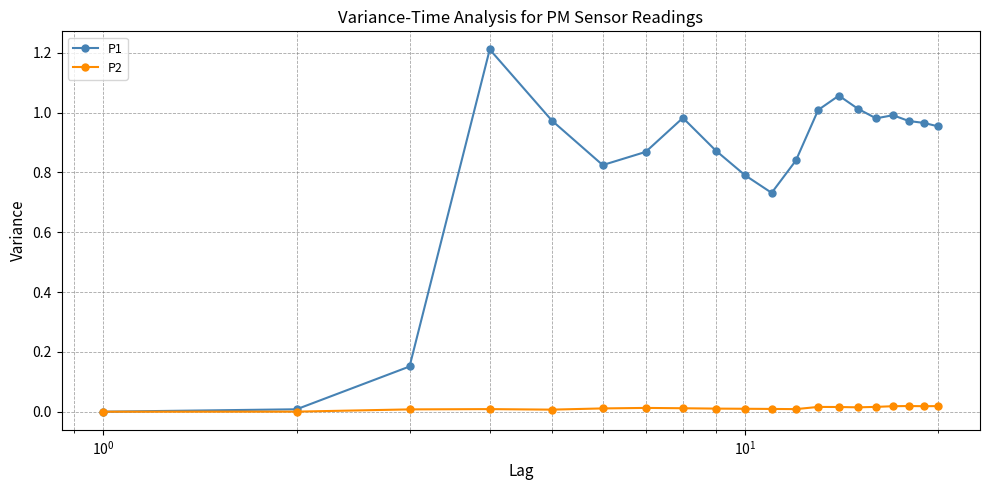

List the series in order of their overall mean, lowest first.

P2, P1